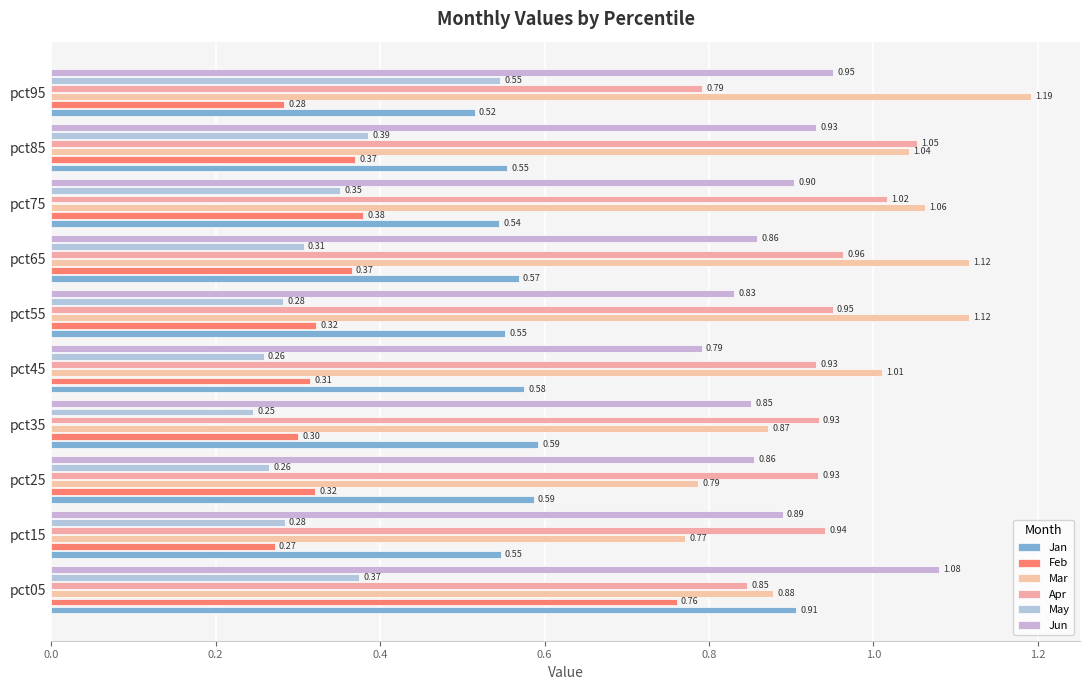

What is the difference between the second highest and minimum values in the Mar series?

0.3